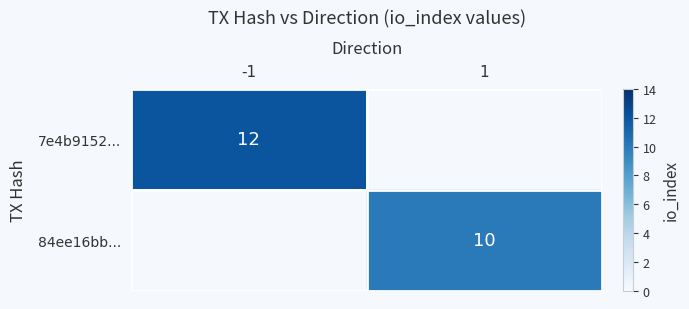

True or false: 84ee16bb... has a value of 13 at 1.

False